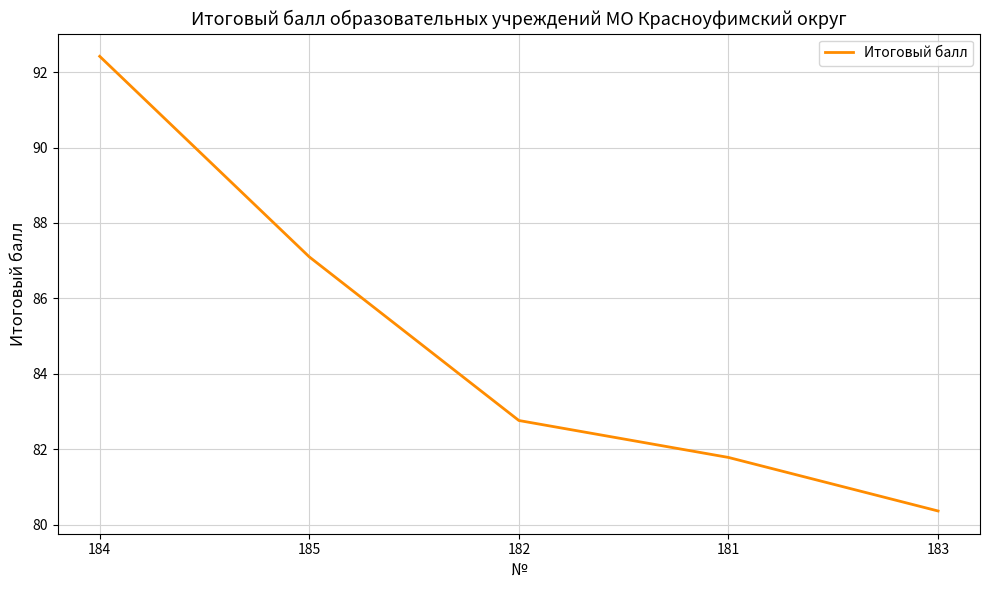

Reading right to left, extract all data points from this chart.

183=80.4	181=81.8	182=82.8	185=87.1	184=92.4